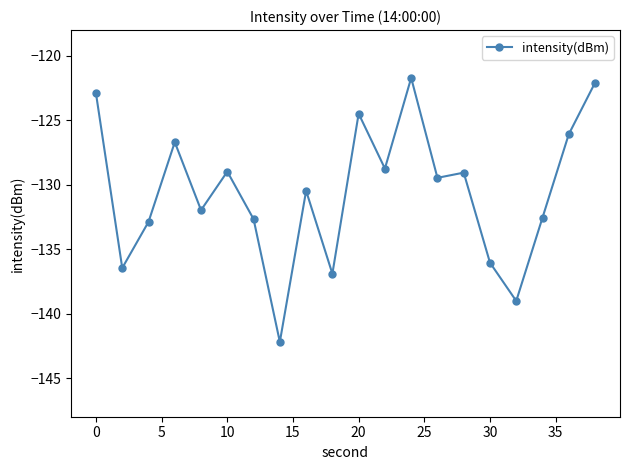

What is the minimum value shown in the chart?

-142.2